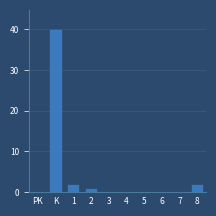

Reading right to left, transcribe all the data shown in this chart.

8=2	7=0	6=0	5=0	4=0	3=0	2=1	1=2	K=40	PK=0